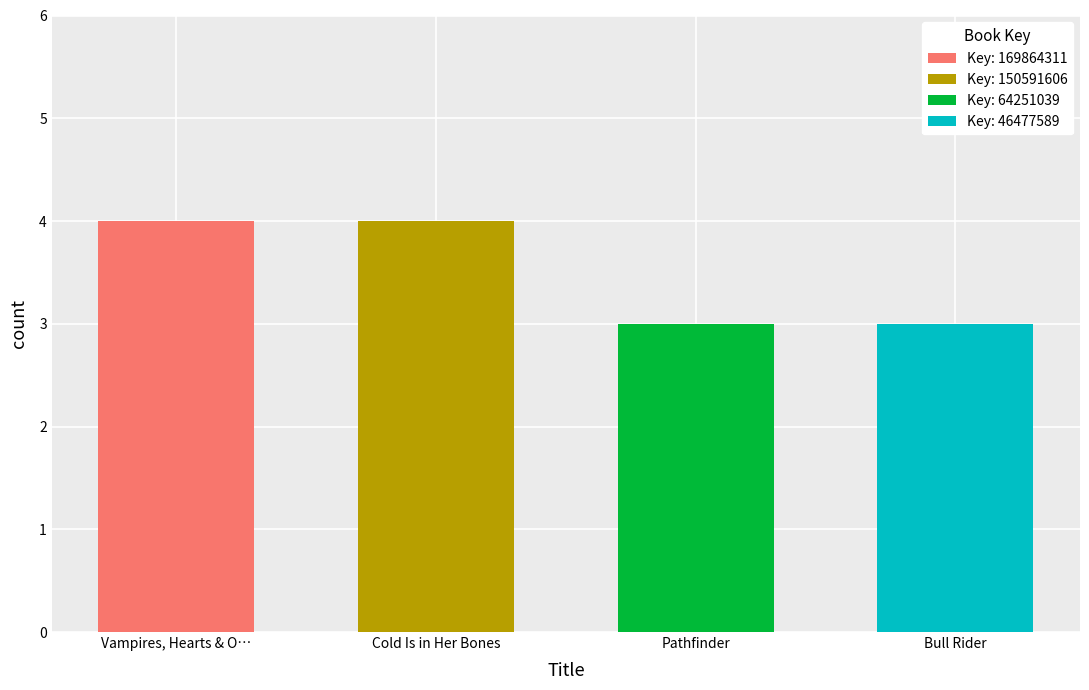

What is the change in value from Vampires, Hearts & Other Dead Things to Bull Rider?

-1